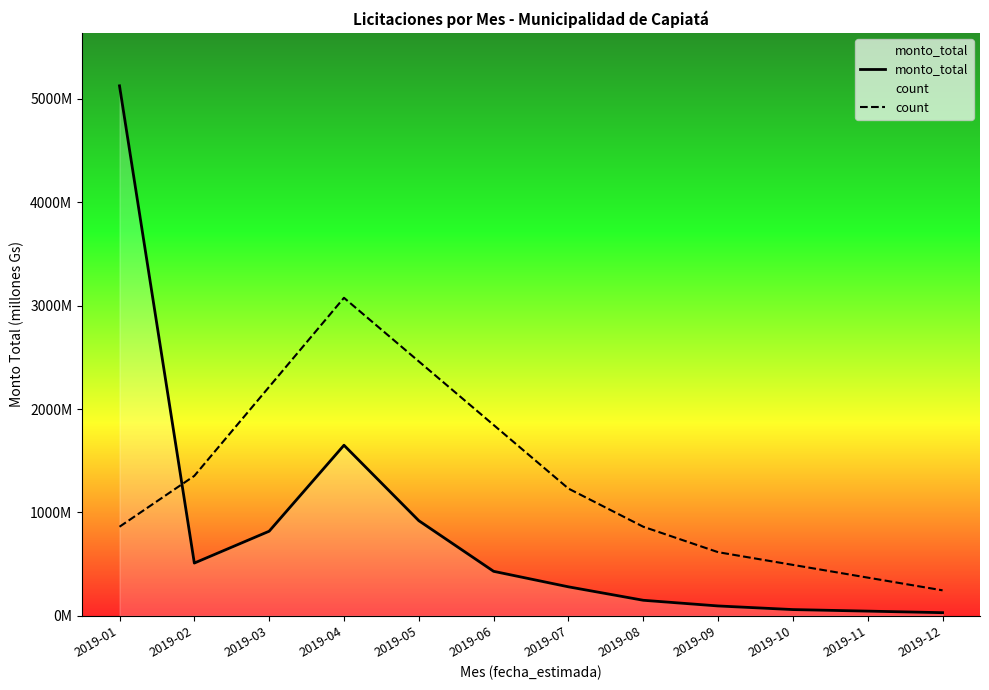

At how many categories does at least one series exceed 267?

11